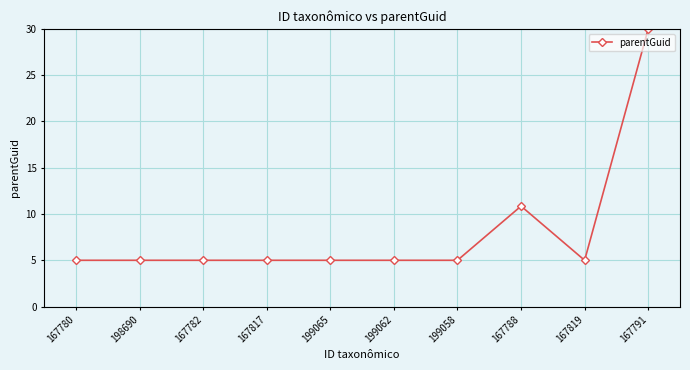

What is the maximum value shown in the chart?

30.0